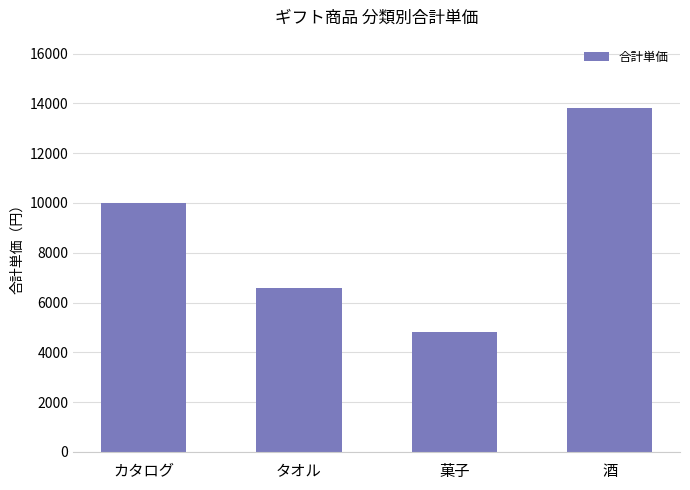

Is it true that the value at カタログ is 10000?

True